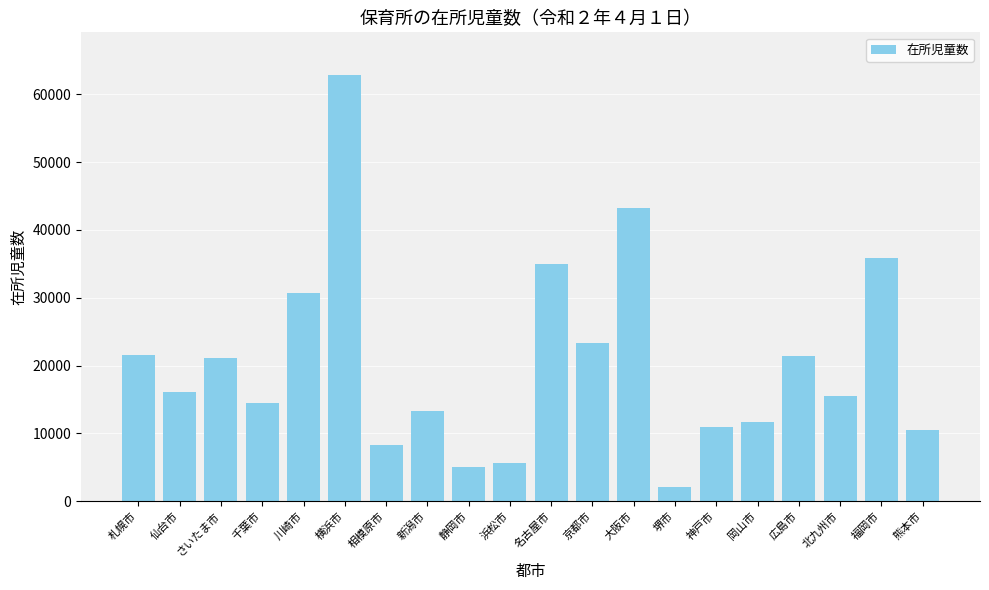

What is the change in value from 川崎市 to 横浜市?

+32158